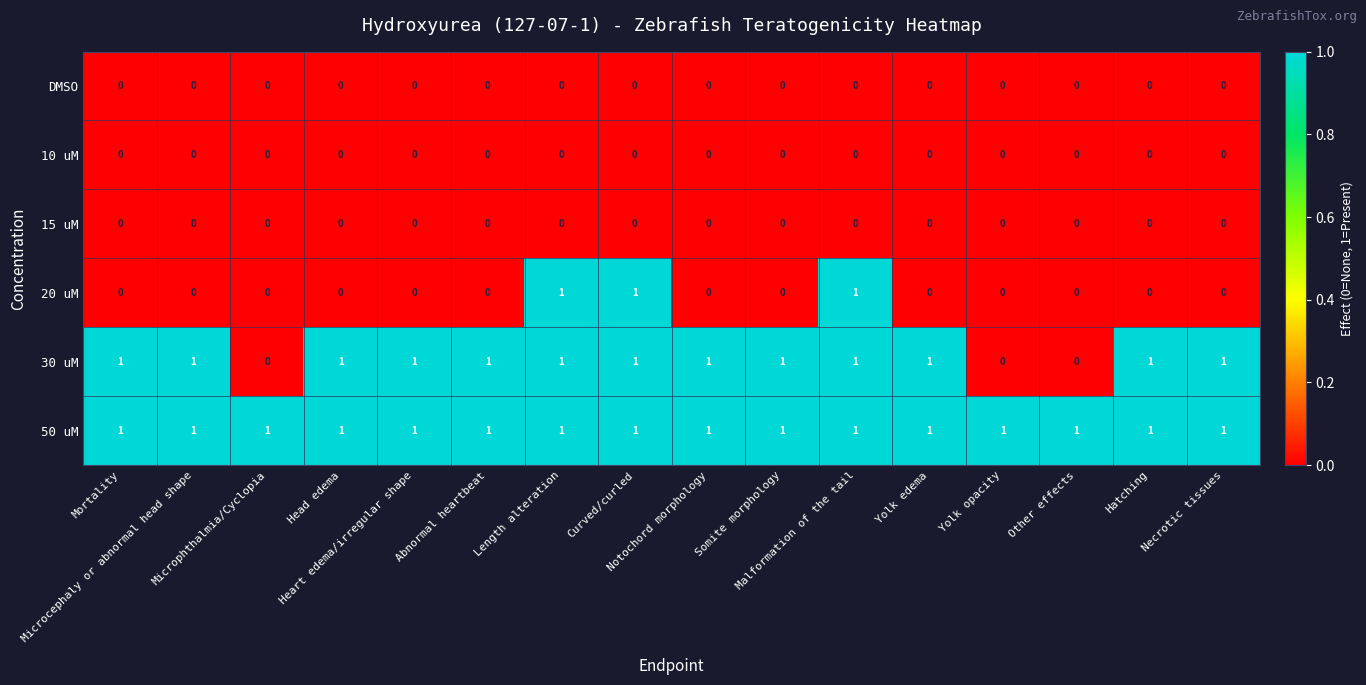

At how many categories does at least one series exceed 0?

16